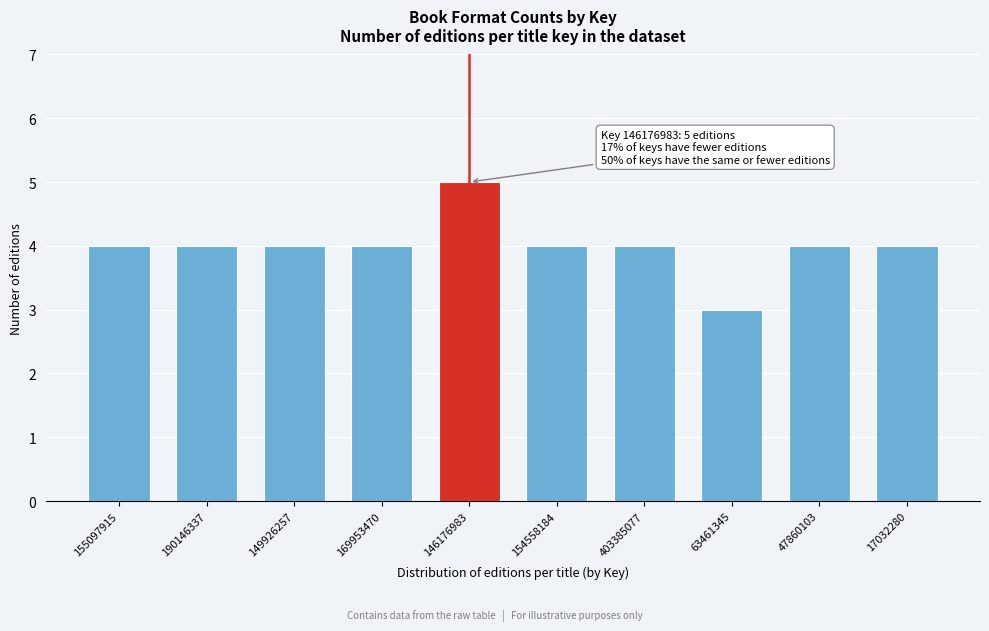

Reading right to left, list all the values displayed in this chart.

4	4	3	4	4	5	4	4	4	4